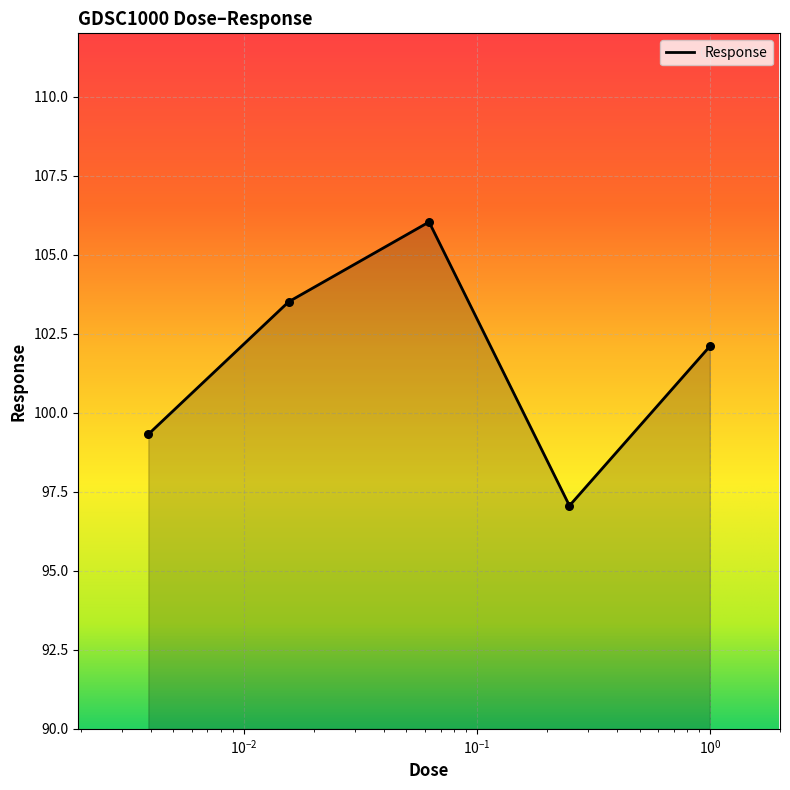

What is the greatest value displayed?

106.0